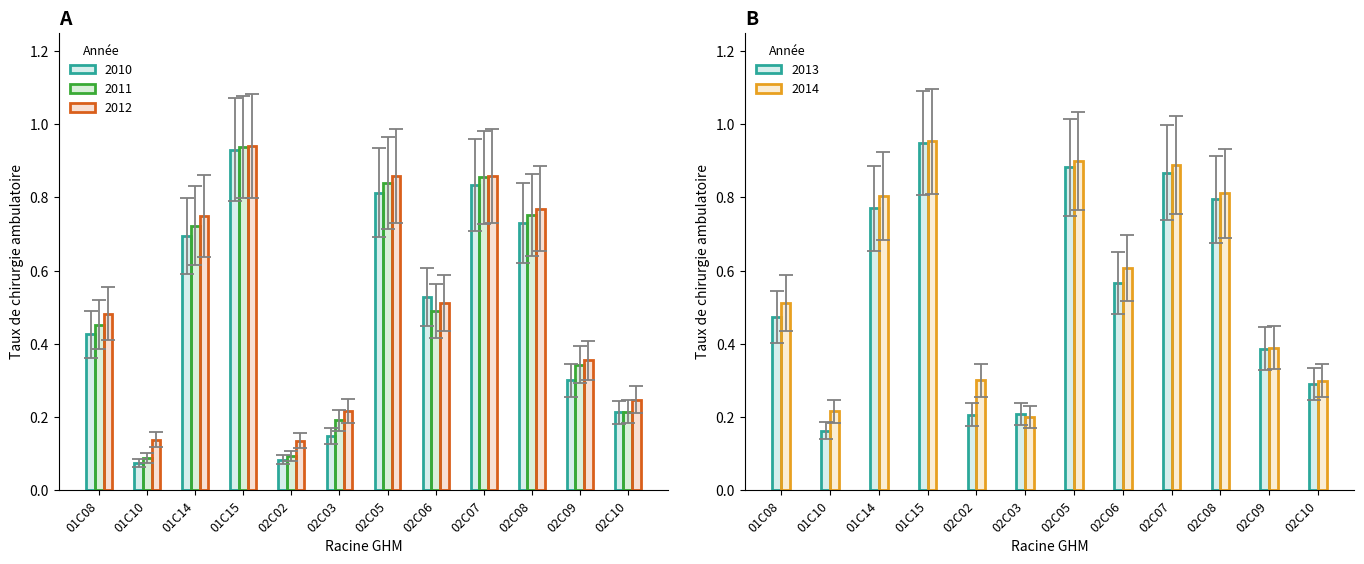

Which series has the largest total across all categories?

2014